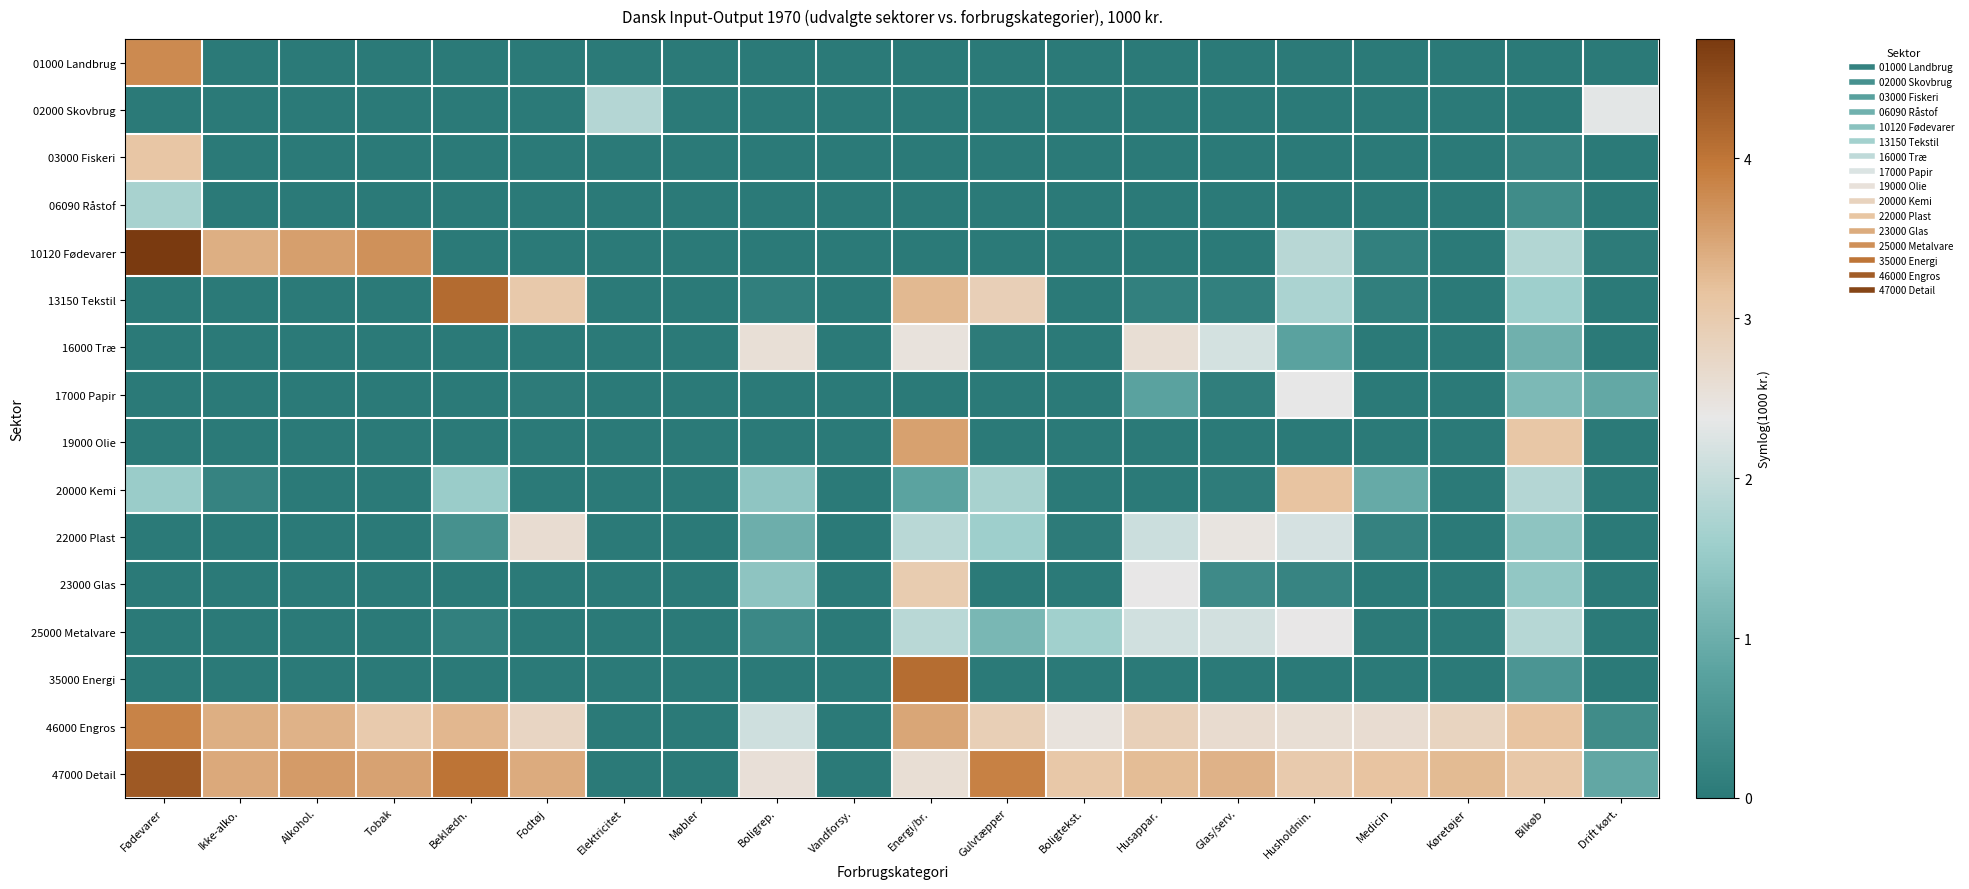

Reading right to left, extract all data points from this chart.

01000 Landbrug: Drift kørt.=0.0	Bilkøb=0.0	Køretøjer=0.0	Medicin=0.0	Husholdnin.=0.0	Glas/serv.=0.0	Husappar.=0.0	Boligtekst.=0.0	Gulvtæpper=0.0	Energi/br.=0.0	Vandforsy.=0.0	Boligrep.=0.0	Møbler=0.0	Elektricitet=0.0	Fodtøj=0.0	Beklædn.=0.0	Tobak=0.0	Alkohol.=0.0	Ikke-alko.=0.0	Fødevarer=3.8
02000 Skovbrug: Drift kørt.=2.3	Bilkøb=0.0	Køretøjer=0.0	Medicin=0.0	Husholdnin.=0.0	Glas/serv.=0.0	Husappar.=0.0	Boligtekst.=0.0	Gulvtæpper=0.0	Energi/br.=0.0	Vandforsy.=0.0	Boligrep.=0.0	Møbler=0.0	Elektricitet=1.8	Fodtøj=0.0	Beklædn.=0.0	Tobak=0.0	Alkohol.=0.0	Ikke-alko.=0.0	Fødevarer=0.0
03000 Fiskeri: Drift kørt.=0.0	Bilkøb=0.2	Køretøjer=0.0	Medicin=0.0	Husholdnin.=0.0	Glas/serv.=0.0	Husappar.=0.0	Boligtekst.=0.0	Gulvtæpper=0.0	Energi/br.=0.0	Vandforsy.=0.0	Boligrep.=0.0	Møbler=0.0	Elektricitet=0.0	Fodtøj=0.0	Beklædn.=0.0	Tobak=0.0	Alkohol.=0.0	Ikke-alko.=0.0	Fødevarer=3.1
06090 Råstof: Drift kørt.=0.0	Bilkøb=0.4	Køretøjer=0.0	Medicin=0.0	Husholdnin.=0.0	Glas/serv.=0.0	Husappar.=0.0	Boligtekst.=0.0	Gulvtæpper=0.0	Energi/br.=0.0	Vandforsy.=0.0	Boligrep.=0.0	Møbler=0.0	Elektricitet=0.0	Fodtøj=0.0	Beklædn.=0.0	Tobak=0.0	Alkohol.=0.0	Ikke-alko.=0.0	Fødevarer=1.7
10120 Fødevarer: Drift kørt.=0.1	Bilkøb=1.8	Køretøjer=0.0	Medicin=0.1	Husholdnin.=1.9	Glas/serv.=0.0	Husappar.=0.0	Boligtekst.=0.0	Gulvtæpper=0.0	Energi/br.=0.0	Vandforsy.=0.0	Boligrep.=0.0	Møbler=0.0	Elektricitet=0.0	Fodtøj=0.0	Beklædn.=0.0	Tobak=3.7	Alkohol.=3.5	Ikke-alko.=3.4	Fødevarer=4.7
13150 Tekstil: Drift kørt.=0.0	Bilkøb=1.6	Køretøjer=0.0	Medicin=0.1	Husholdnin.=1.7	Glas/serv.=0.1	Husappar.=0.1	Boligtekst.=0.0	Gulvtæpper=2.9	Energi/br.=3.3	Vandforsy.=0.0	Boligrep.=0.1	Møbler=0.0	Elektricitet=0.0	Fodtøj=3.0	Beklædn.=4.1	Tobak=0.0	Alkohol.=0.0	Ikke-alko.=0.0	Fødevarer=0.0
16000 Træ: Drift kørt.=0.0	Bilkøb=1.1	Køretøjer=0.0	Medicin=0.0	Husholdnin.=0.8	Glas/serv.=2.2	Husappar.=2.6	Boligtekst.=0.0	Gulvtæpper=0.0	Energi/br.=2.5	Vandforsy.=0.0	Boligrep.=2.6	Møbler=0.0	Elektricitet=0.0	Fodtøj=0.0	Beklædn.=0.0	Tobak=0.0	Alkohol.=0.0	Ikke-alko.=0.0	Fødevarer=0.0
17000 Papir: Drift kørt.=0.9	Bilkøb=1.2	Køretøjer=0.0	Medicin=0.0	Husholdnin.=2.4	Glas/serv.=0.1	Husappar.=0.8	Boligtekst.=0.0	Gulvtæpper=0.0	Energi/br.=0.0	Vandforsy.=0.0	Boligrep.=0.0	Møbler=0.0	Elektricitet=0.0	Fodtøj=0.0	Beklædn.=0.0	Tobak=0.0	Alkohol.=0.0	Ikke-alko.=0.0	Fødevarer=0.0
19000 Olie: Drift kørt.=0.0	Bilkøb=3.1	Køretøjer=0.0	Medicin=0.0	Husholdnin.=0.0	Glas/serv.=0.0	Husappar.=0.0	Boligtekst.=0.0	Gulvtæpper=0.0	Energi/br.=3.5	Vandforsy.=0.0	Boligrep.=0.0	Møbler=0.0	Elektricitet=0.0	Fodtøj=0.0	Beklædn.=0.0	Tobak=0.0	Alkohol.=0.0	Ikke-alko.=0.0	Fødevarer=0.0
20000 Kemi: Drift kørt.=0.0	Bilkøb=1.8	Køretøjer=0.0	Medicin=0.9	Husholdnin.=3.2	Glas/serv.=0.1	Husappar.=0.0	Boligtekst.=0.0	Gulvtæpper=1.7	Energi/br.=0.8	Vandforsy.=0.0	Boligrep.=1.4	Møbler=0.0	Elektricitet=0.0	Fodtøj=0.0	Beklædn.=1.5	Tobak=0.0	Alkohol.=0.0	Ikke-alko.=0.2	Fødevarer=1.5
22000 Plast: Drift kørt.=0.0	Bilkøb=1.4	Køretøjer=0.0	Medicin=0.2	Husholdnin.=2.2	Glas/serv.=2.5	Husappar.=2.1	Boligtekst.=0.1	Gulvtæpper=1.6	Energi/br.=1.9	Vandforsy.=0.0	Boligrep.=1.0	Møbler=0.0	Elektricitet=0.0	Fodtøj=2.6	Beklædn.=0.5	Tobak=0.0	Alkohol.=0.0	Ikke-alko.=0.0	Fødevarer=0.0
23000 Glas: Drift kørt.=0.0	Bilkøb=1.5	Køretøjer=0.0	Medicin=0.0	Husholdnin.=0.2	Glas/serv.=0.3	Husappar.=2.4	Boligtekst.=0.0	Gulvtæpper=0.0	Energi/br.=3.0	Vandforsy.=0.0	Boligrep.=1.4	Møbler=0.0	Elektricitet=0.0	Fodtøj=0.0	Beklædn.=0.0	Tobak=0.0	Alkohol.=0.0	Ikke-alko.=0.0	Fødevarer=0.0
25000 Metalvare: Drift kørt.=0.0	Bilkøb=1.8	Køretøjer=0.0	Medicin=0.0	Husholdnin.=2.4	Glas/serv.=2.1	Husappar.=2.1	Boligtekst.=1.6	Gulvtæpper=1.2	Energi/br.=1.9	Vandforsy.=0.0	Boligrep.=0.3	Møbler=0.0	Elektricitet=0.0	Fodtøj=0.0	Beklædn.=0.1	Tobak=0.0	Alkohol.=0.0	Ikke-alko.=0.0	Fødevarer=0.0
35000 Energi: Drift kørt.=0.0	Bilkøb=0.6	Køretøjer=0.0	Medicin=0.0	Husholdnin.=0.0	Glas/serv.=0.0	Husappar.=0.0	Boligtekst.=0.0	Gulvtæpper=0.0	Energi/br.=4.1	Vandforsy.=0.0	Boligrep.=0.0	Møbler=0.0	Elektricitet=0.0	Fodtøj=0.0	Beklædn.=0.0	Tobak=0.0	Alkohol.=0.0	Ikke-alko.=0.0	Fødevarer=0.0
46000 Engros: Drift kørt.=0.4	Bilkøb=3.1	Køretøjer=2.8	Medicin=2.6	Husholdnin.=2.6	Glas/serv.=2.6	Husappar.=2.9	Boligtekst.=2.5	Gulvtæpper=2.9	Energi/br.=3.5	Vandforsy.=0.0	Boligrep.=2.1	Møbler=0.0	Elektricitet=0.0	Fodtøj=2.8	Beklædn.=3.3	Tobak=3.0	Alkohol.=3.4	Ikke-alko.=3.4	Fødevarer=3.8
47000 Detail: Drift kørt.=0.9	Bilkøb=3.1	Køretøjer=3.3	Medicin=3.1	Husholdnin.=3.0	Glas/serv.=3.3	Husappar.=3.2	Boligtekst.=3.1	Gulvtæpper=3.9	Energi/br.=2.6	Vandforsy.=0.0	Boligrep.=2.6	Møbler=0.0	Elektricitet=0.0	Fodtøj=3.4	Beklædn.=4.0	Tobak=3.5	Alkohol.=3.6	Ikke-alko.=3.4	Fødevarer=4.4